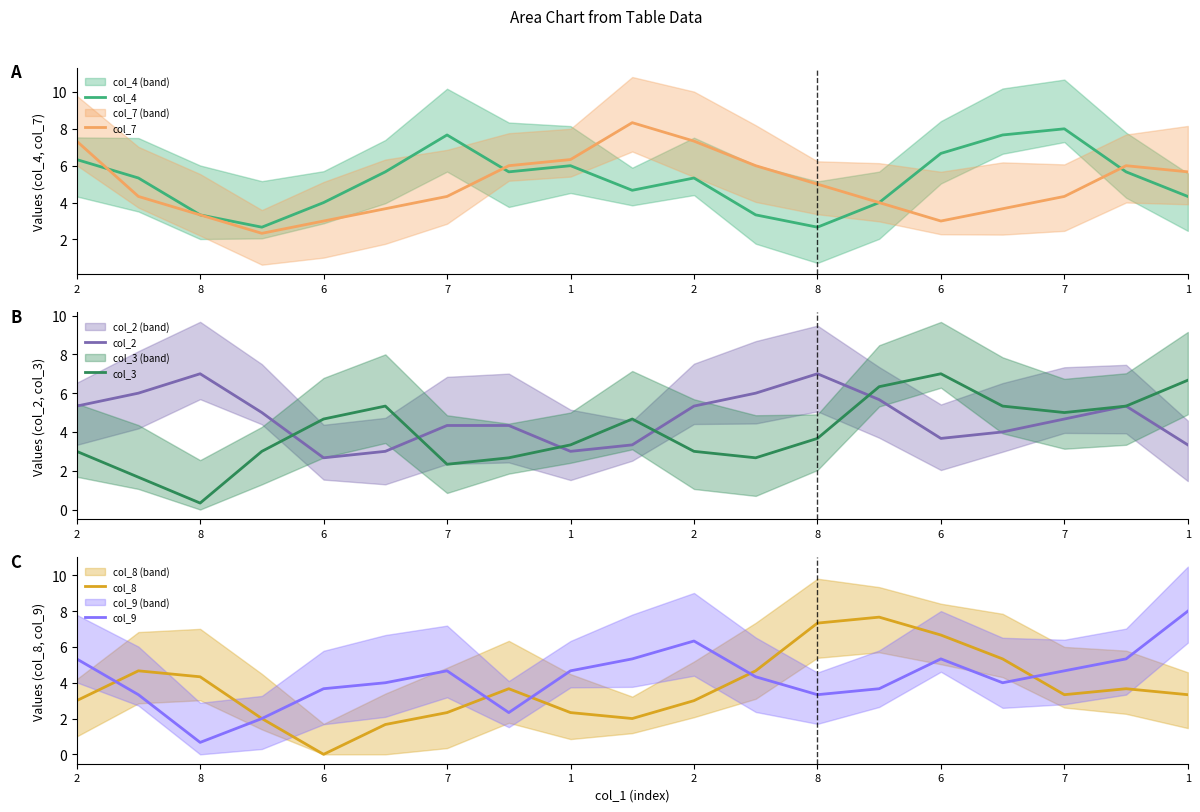

What is the value of the col_7 point at the 2nd from the left?

4.3